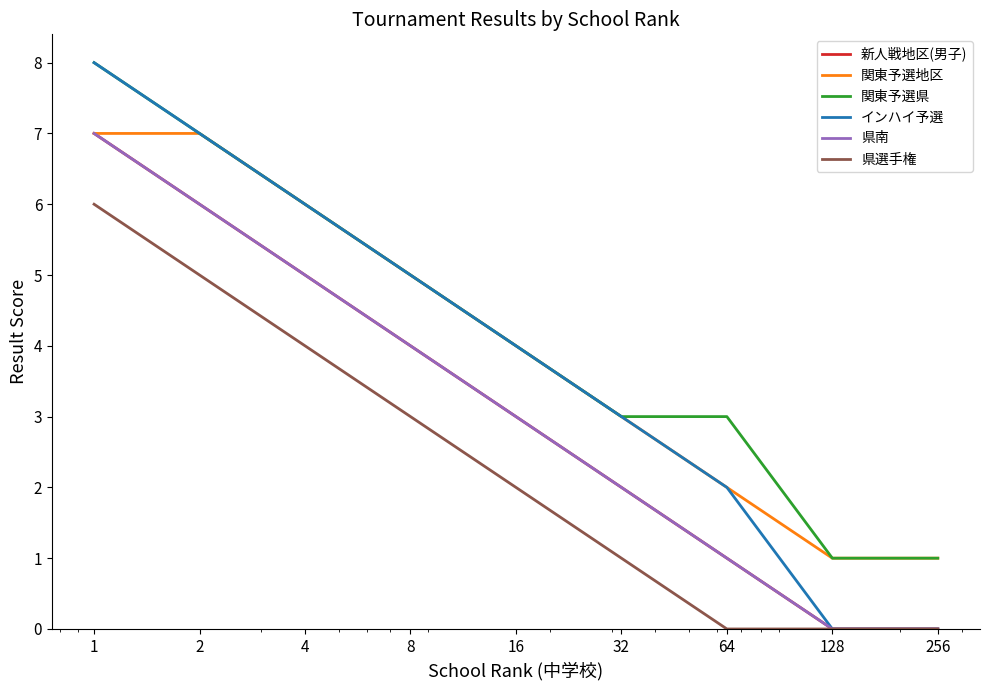

What is the average value of the 県南 series?

3